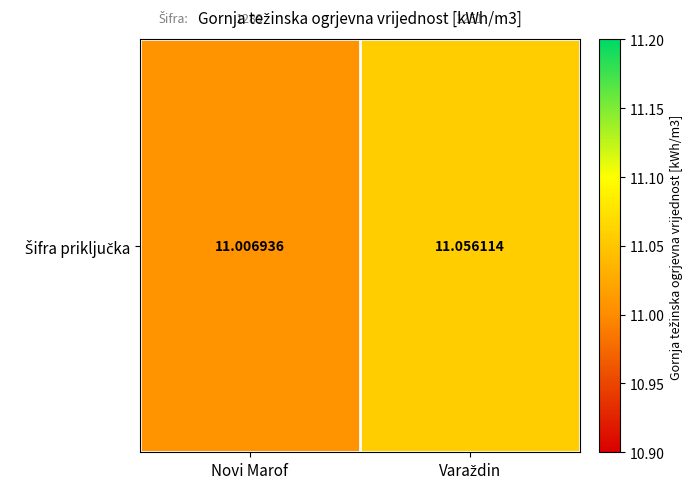

Count the number of categories in the chart.

2